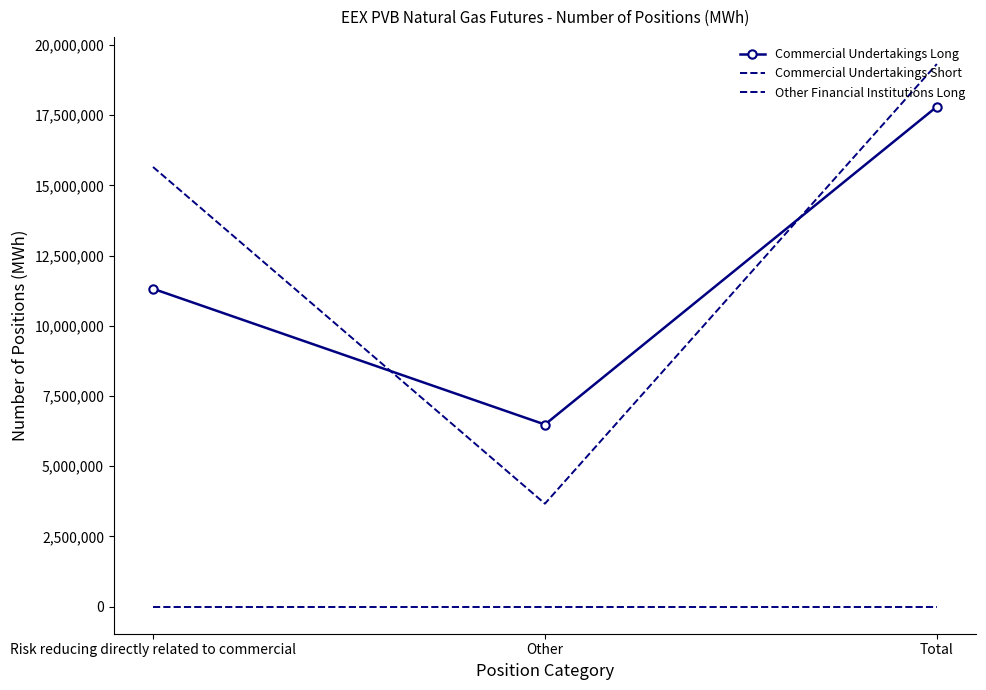

What is the spread (max minus min) of values at Total?

19322830